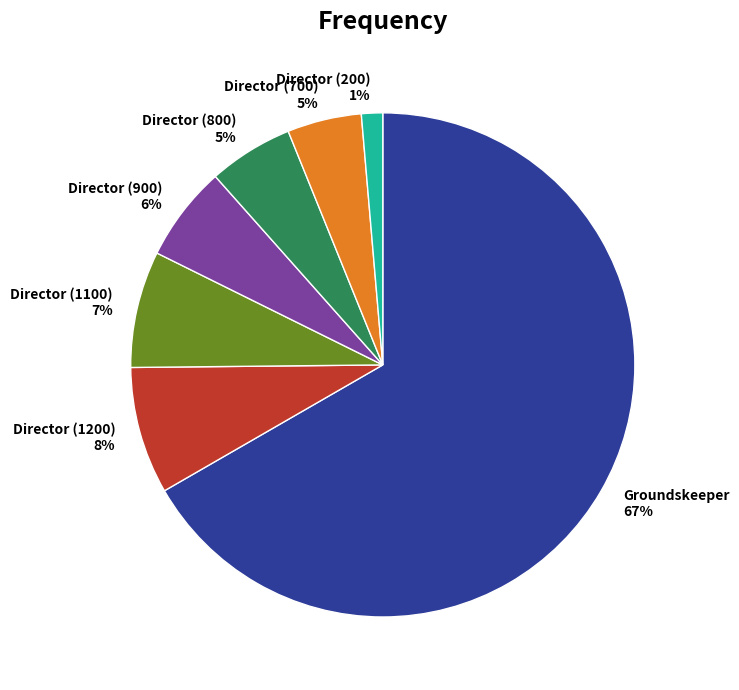

To the nearest percent, what percentage of the pie is Director (700)?

5%